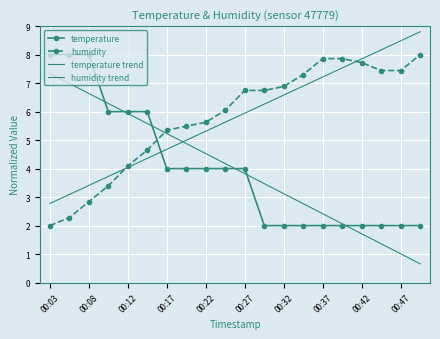

Rank the series by their maximum value, from lowest to highest.

temperature trend, temperature, humidity, humidity trend